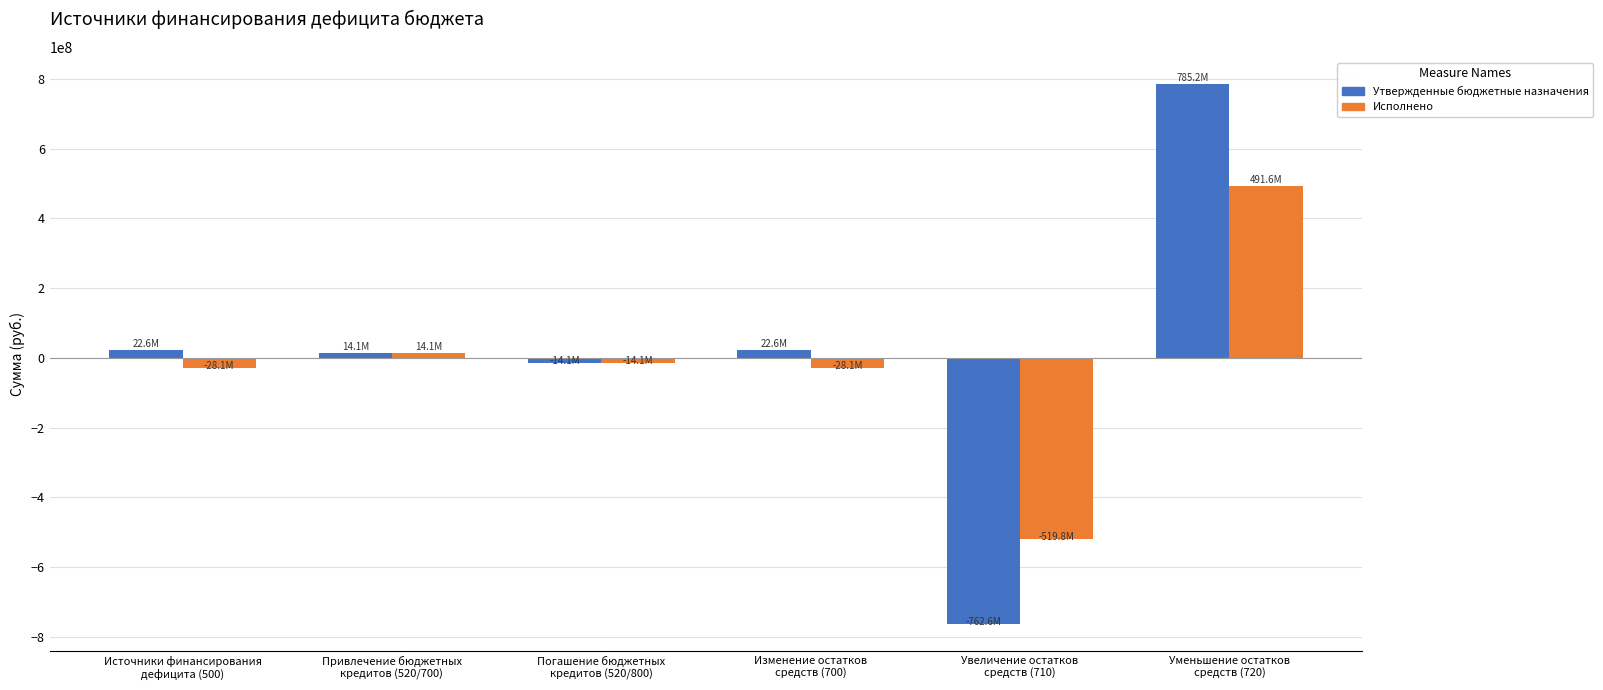

Which series has the widest spread of values?

Утвержденные бюджетные назначения